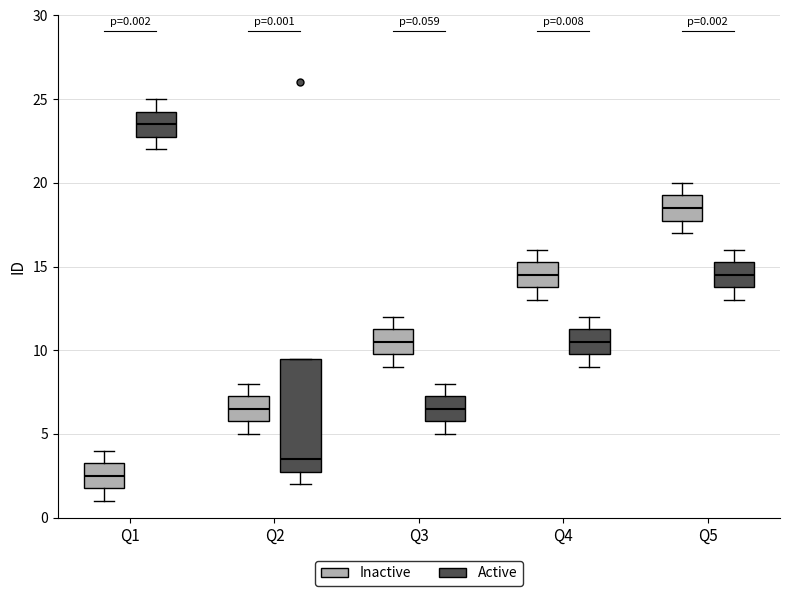

Which box's median line is the highest?

Q1 (Active)